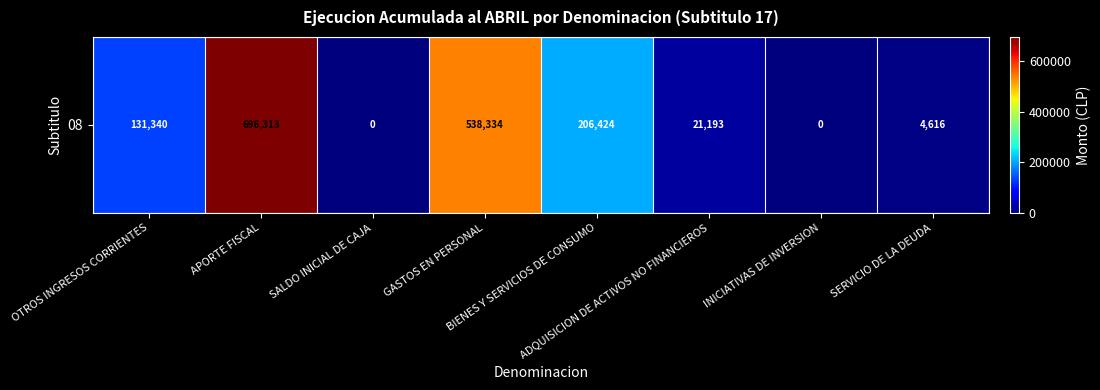

At which category does the chart reach its minimum across all series?

SALDO INICIAL DE CAJA